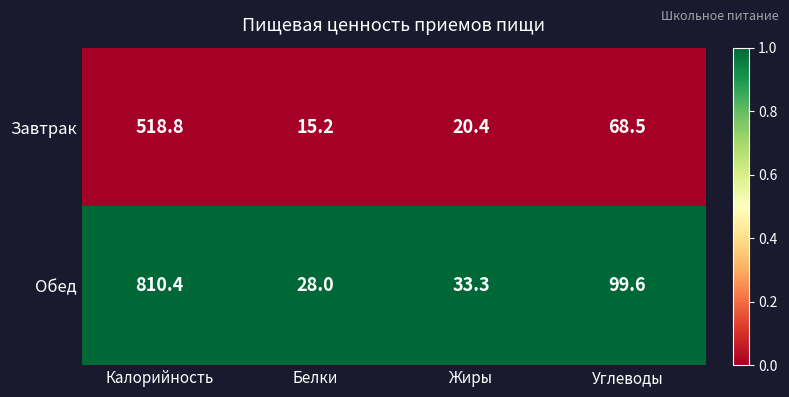

Reading left to right, what are all the values shown in this chart?

Завтрак: Калорийность=518.8	Белки=15.2	Жиры=20.4	Углеводы=68.5
Обед: Калорийность=810.4	Белки=28.0	Жиры=33.3	Углеводы=99.6